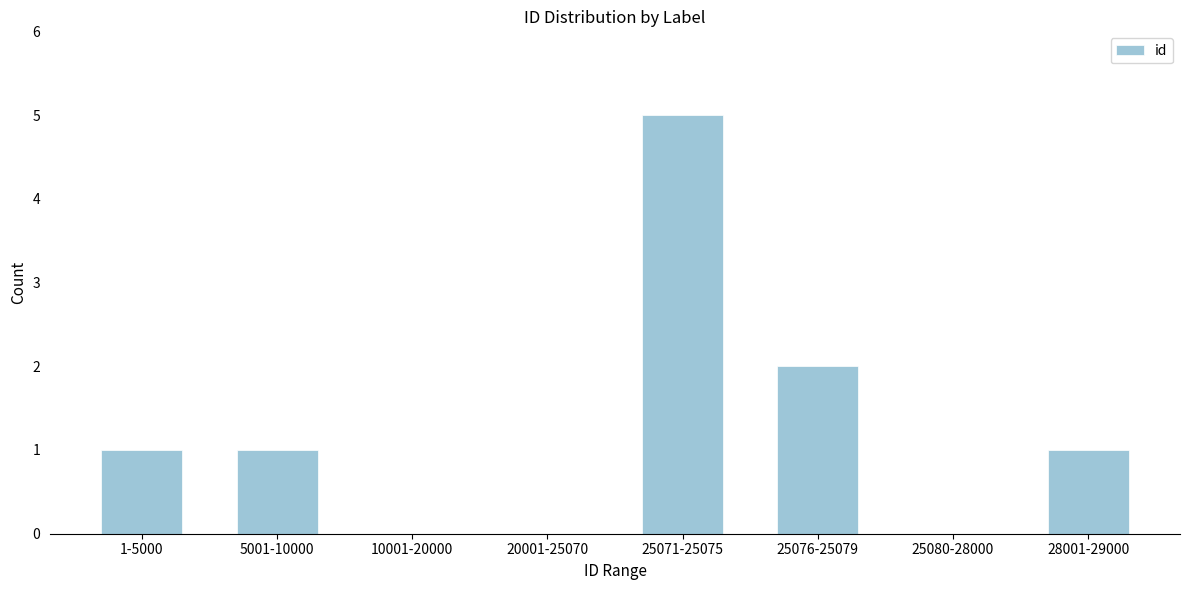

What is the maximum value shown in the chart?

5